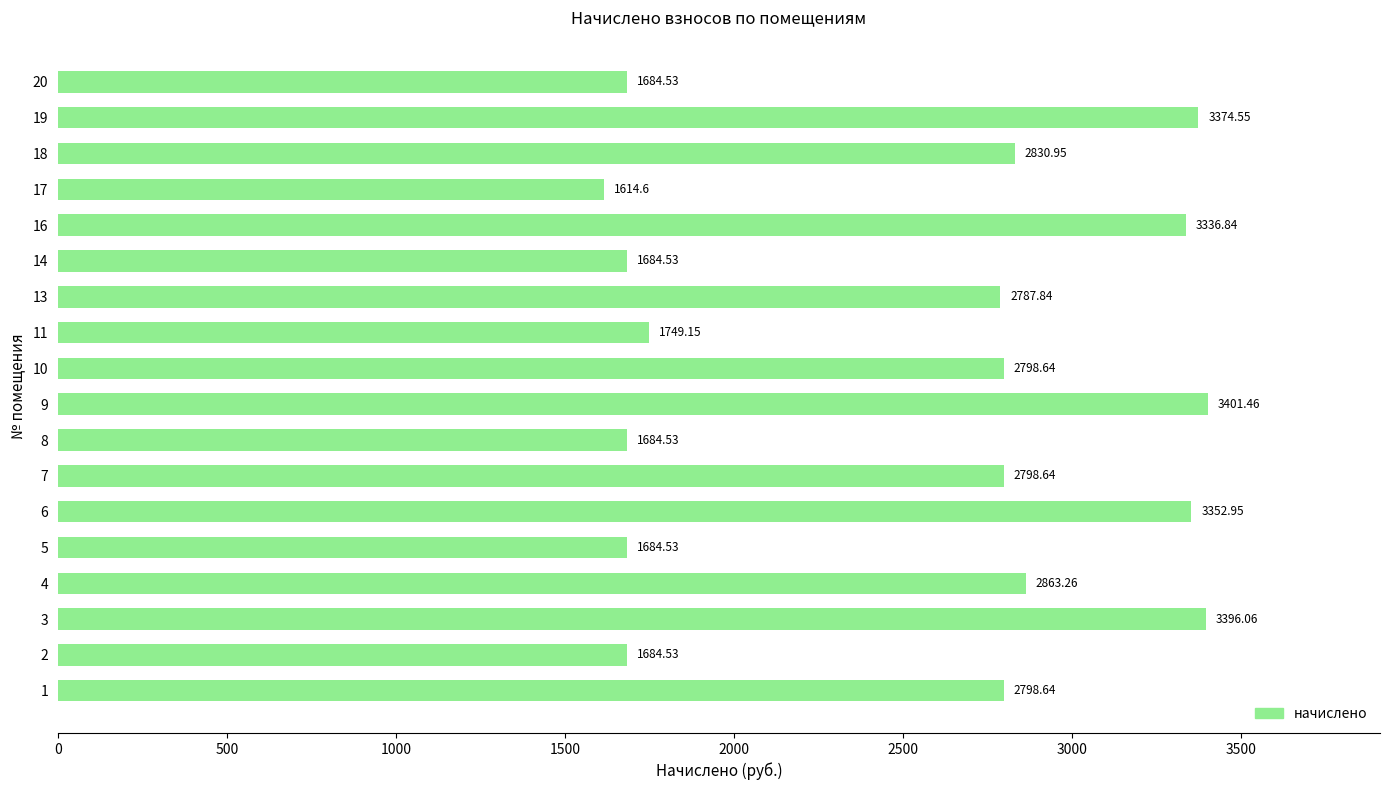

Which has a higher value, 13 or 4?

4